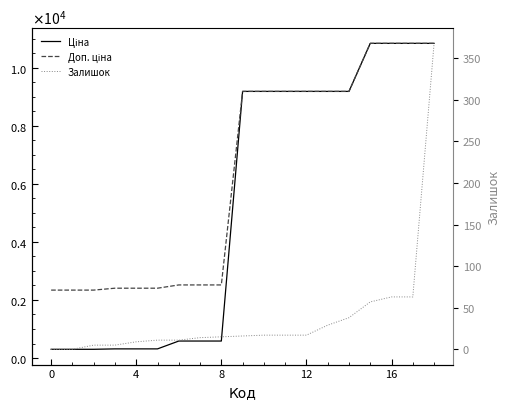

What is the minimum value for Ціна?

300.6